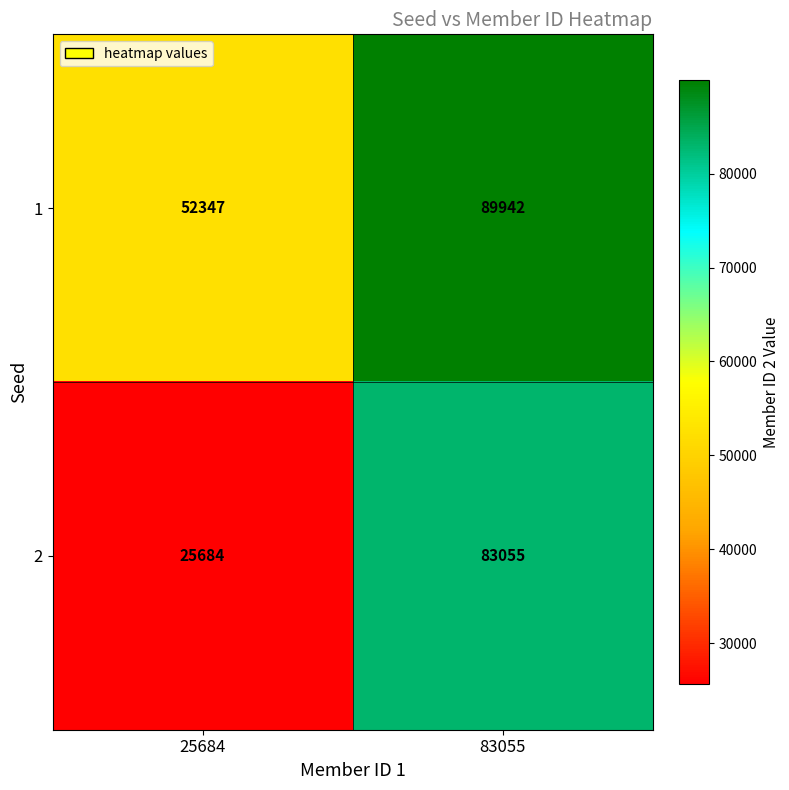

Which series has the largest range (max minus min)?

2